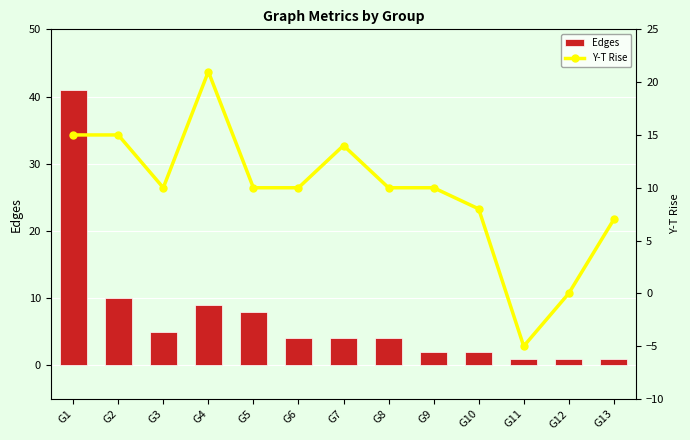

What is the maximum value for Y-T Rise?

21